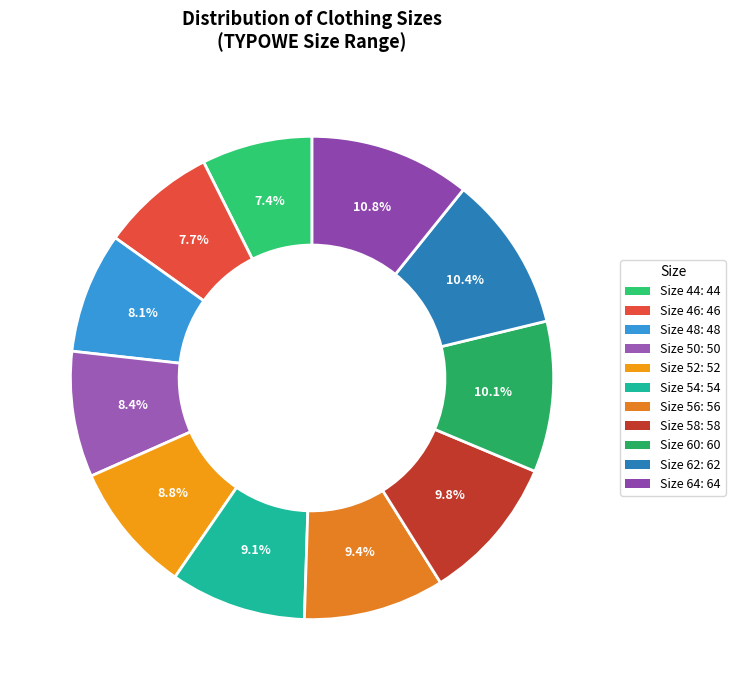

To the nearest percent, what is the average slice percentage?

9%